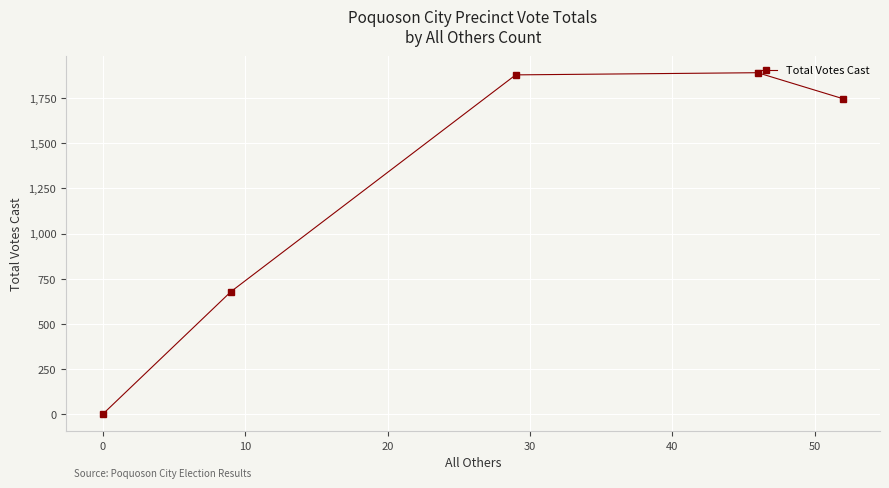

Reading left to right, extract all data points from this chart.

1	679	1879	1891	1747